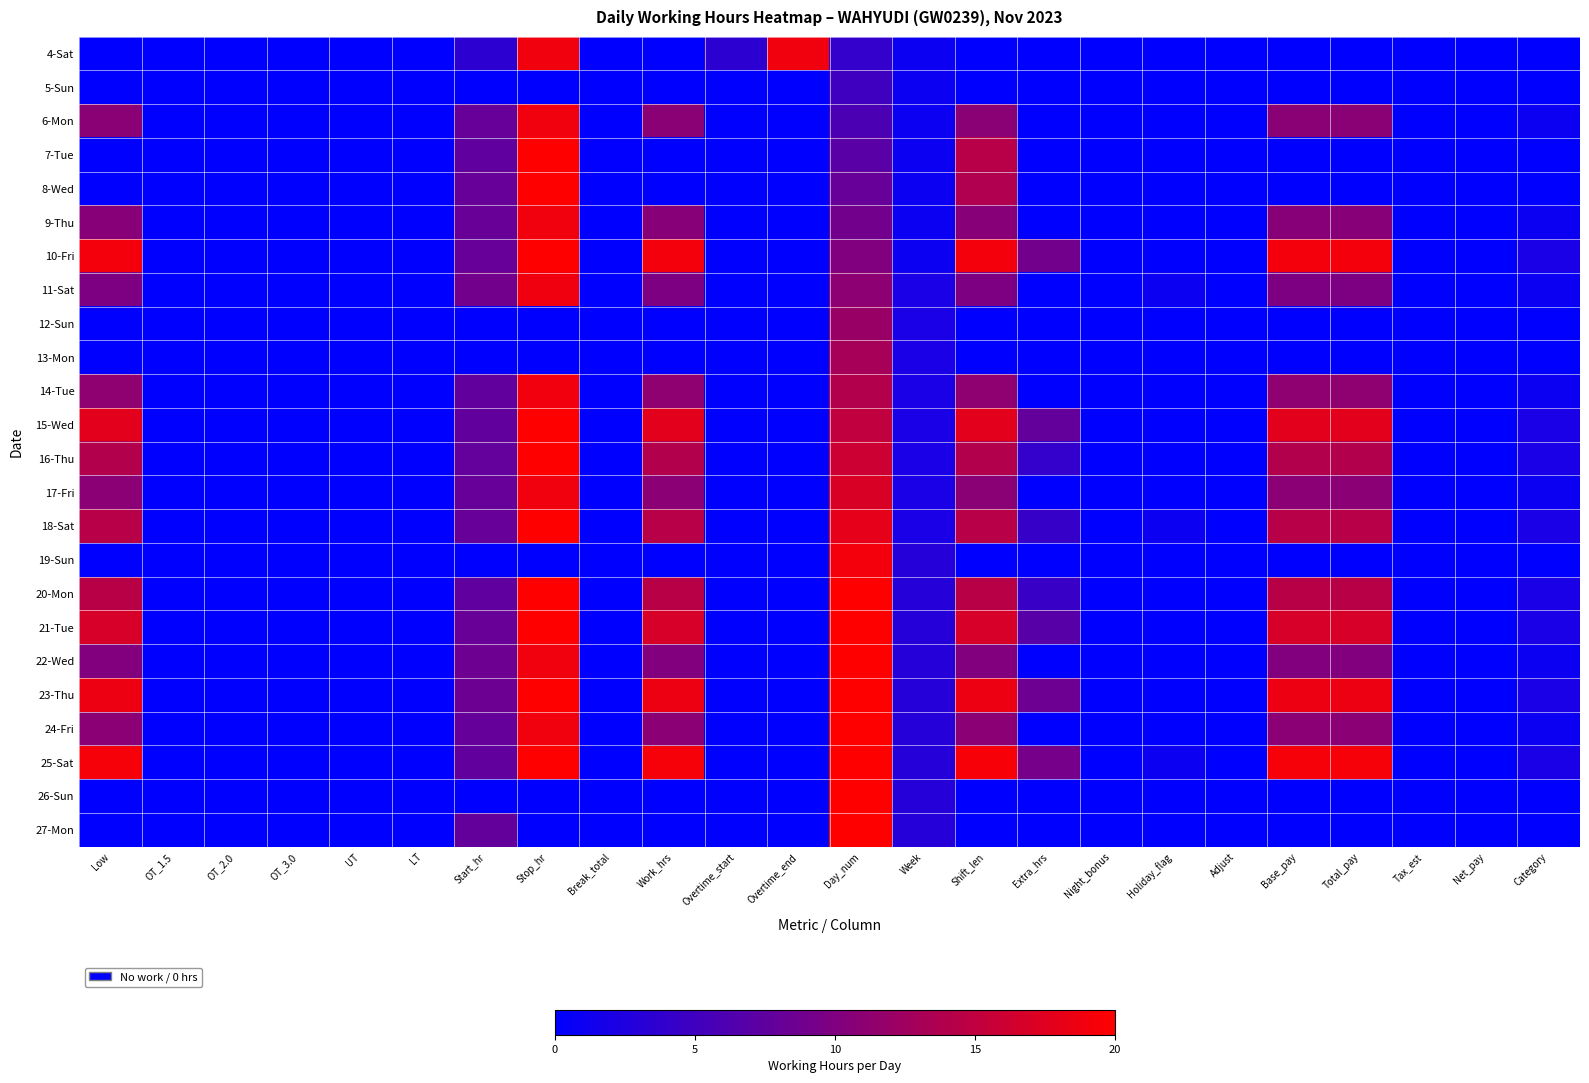

Which series has the largest range (max minus min)?

10-Fri